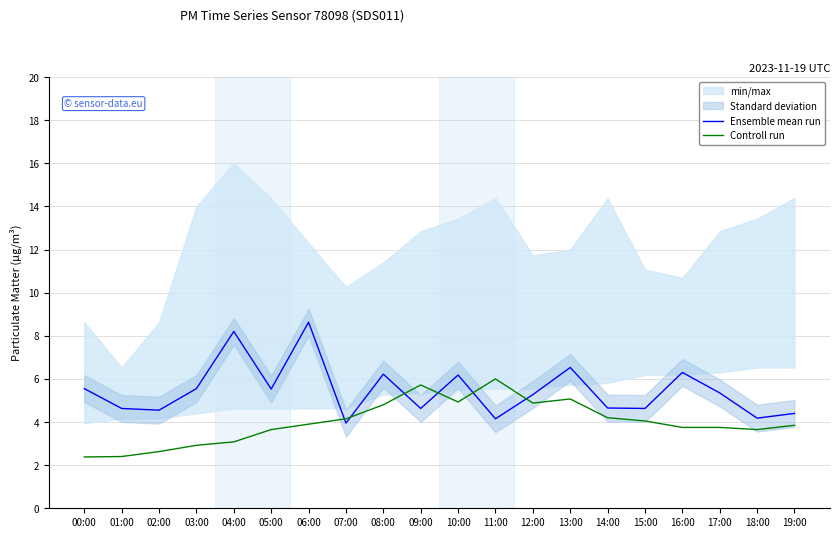

Does the chart have visible grid lines?

Yes